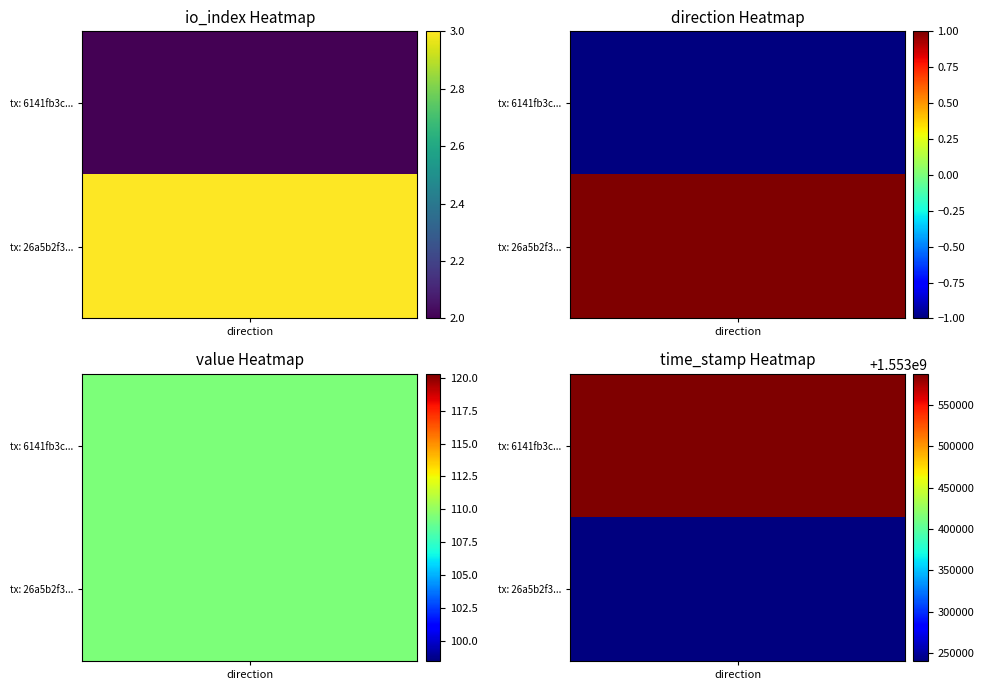

Which category has the lowest value across all series?

direction